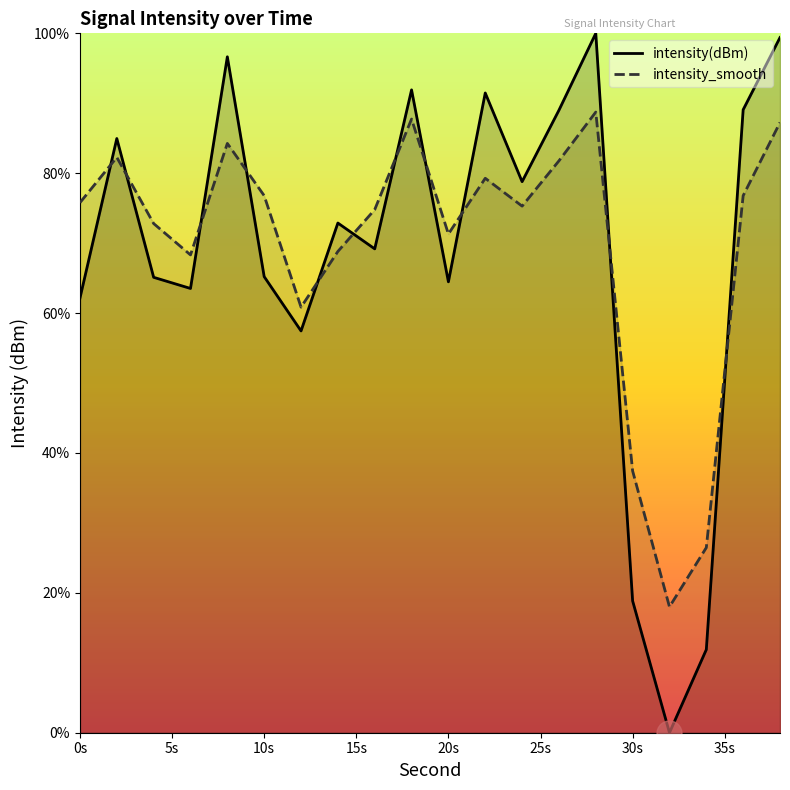

What is the difference between the maximum and second lowest values in the intensity(dBm) series?

88.1